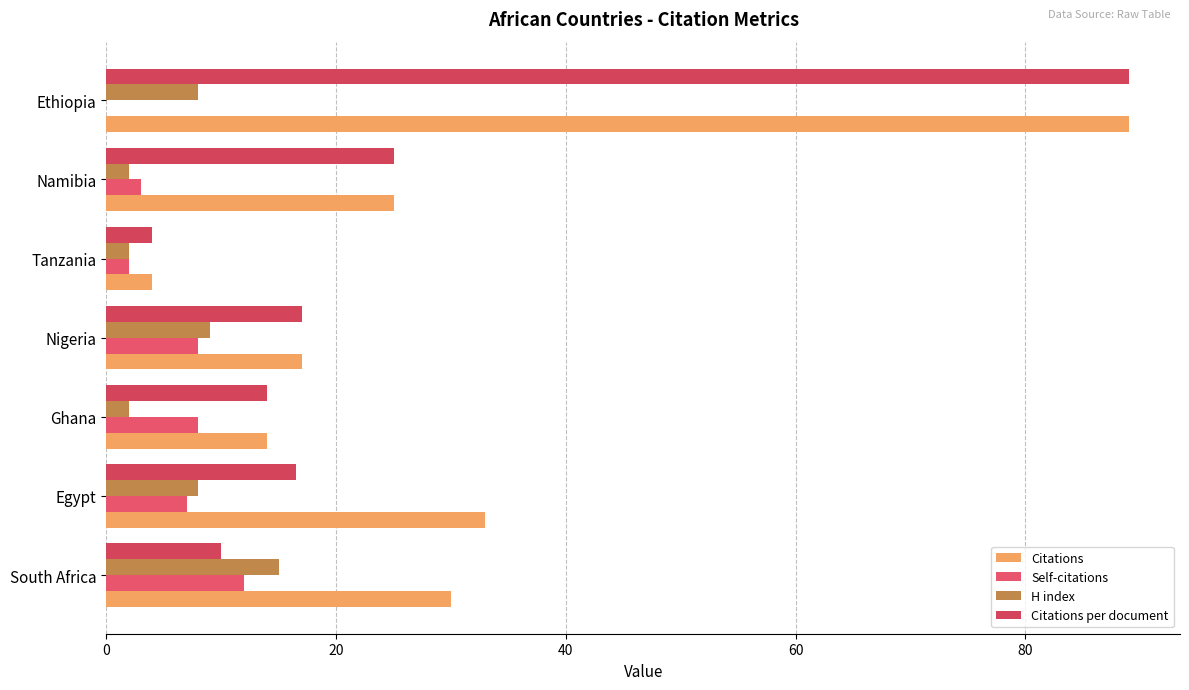

Which series has the largest total across all categories?

Citations